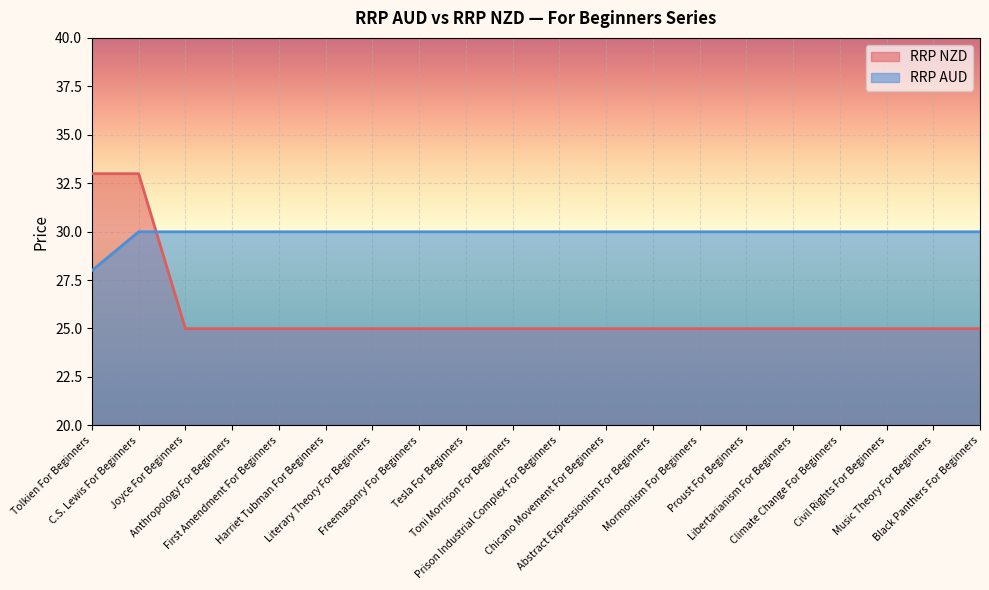

True or false: RRP AUD and RRP NZD intersect in this chart.

True